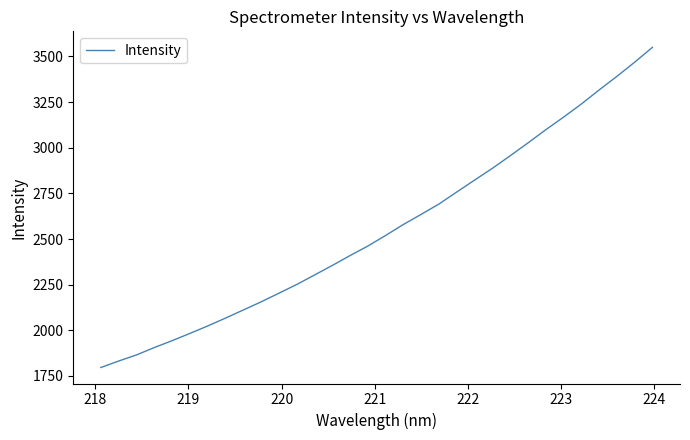

Does the chart have visible grid lines?

No